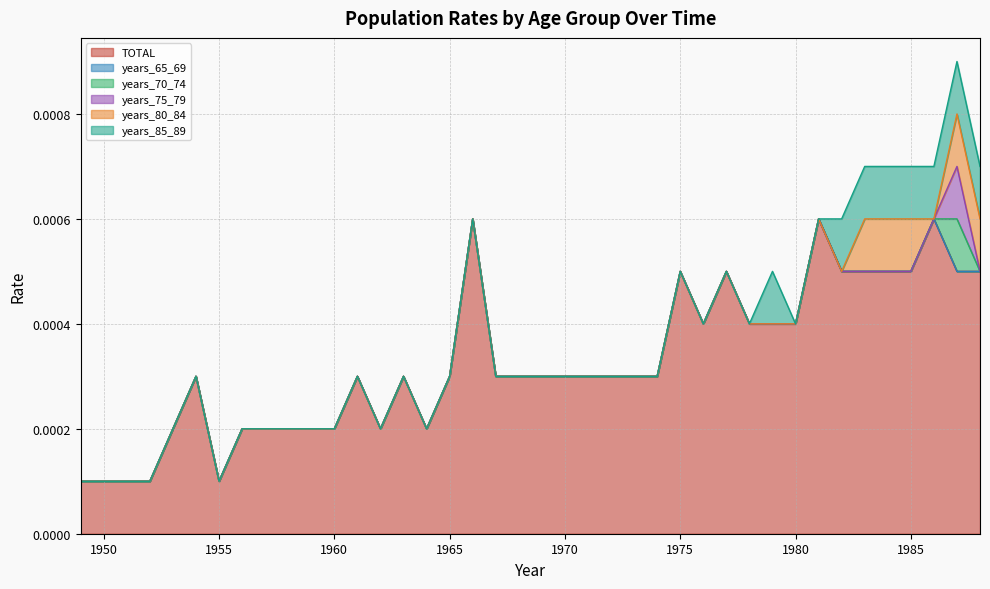

At which label does years_70_74 reach its peak?

1987